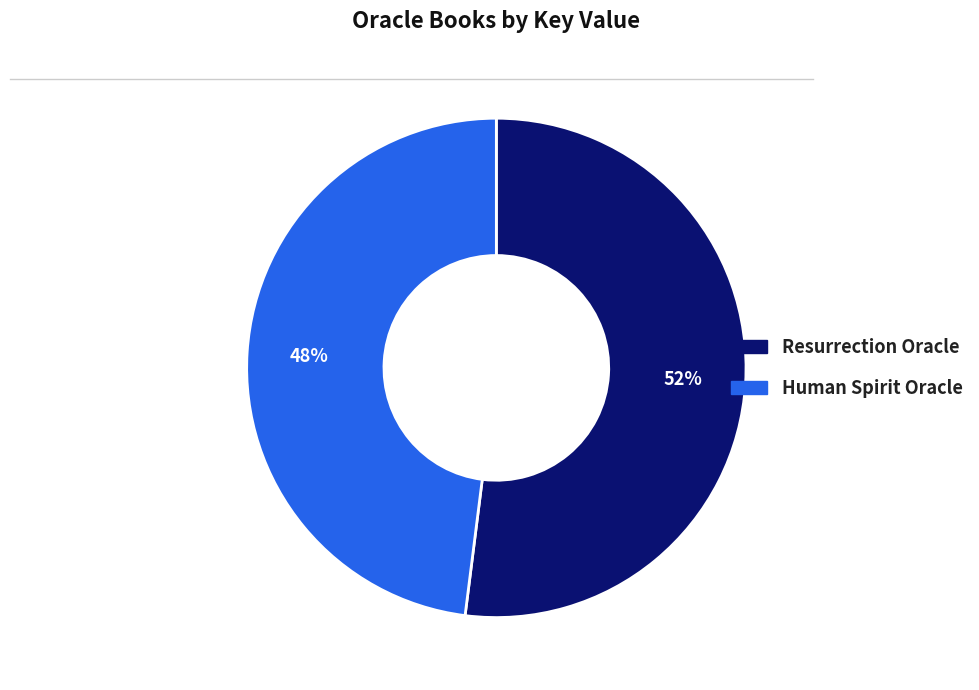

Does any single category account for the majority?

Yes